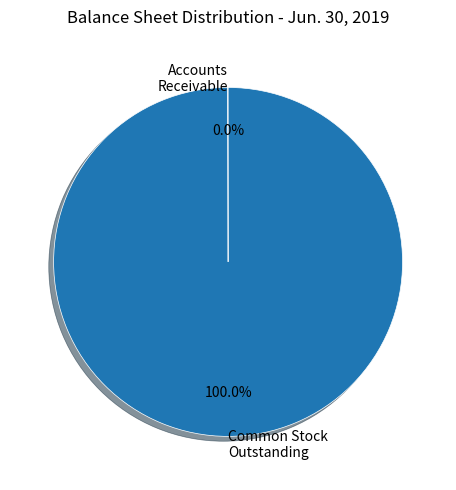

Is there a majority slice in this chart?

Yes